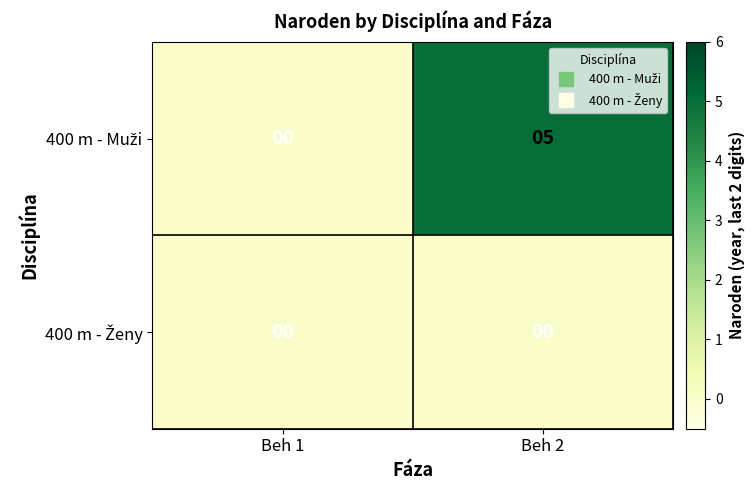

At which category is the sum across all series the highest?

Beh 2